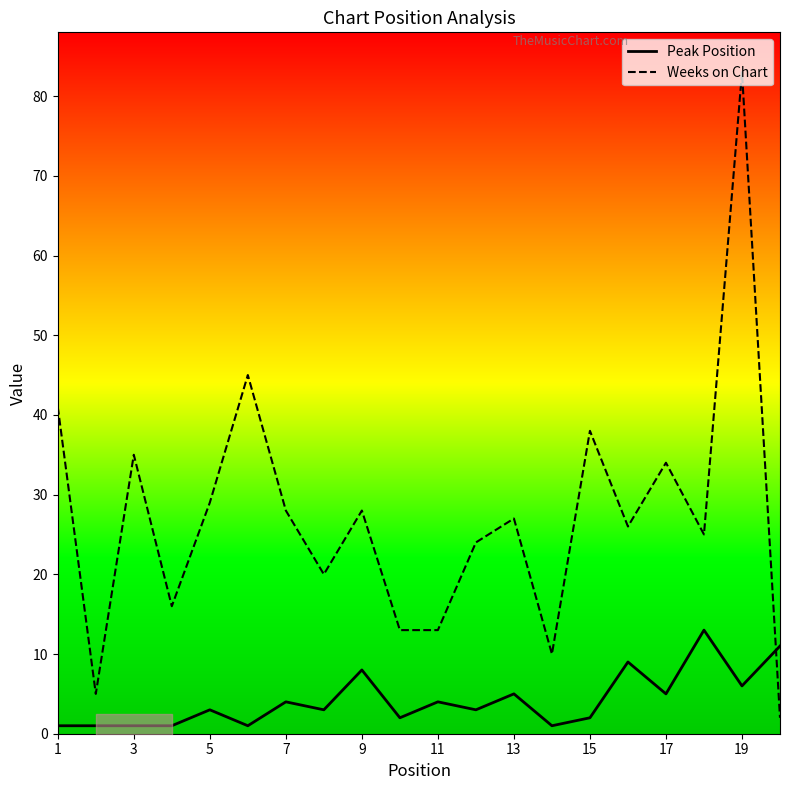

After their last crossing, which series has the higher values: Peak Position or Weeks on Chart?

Peak Position